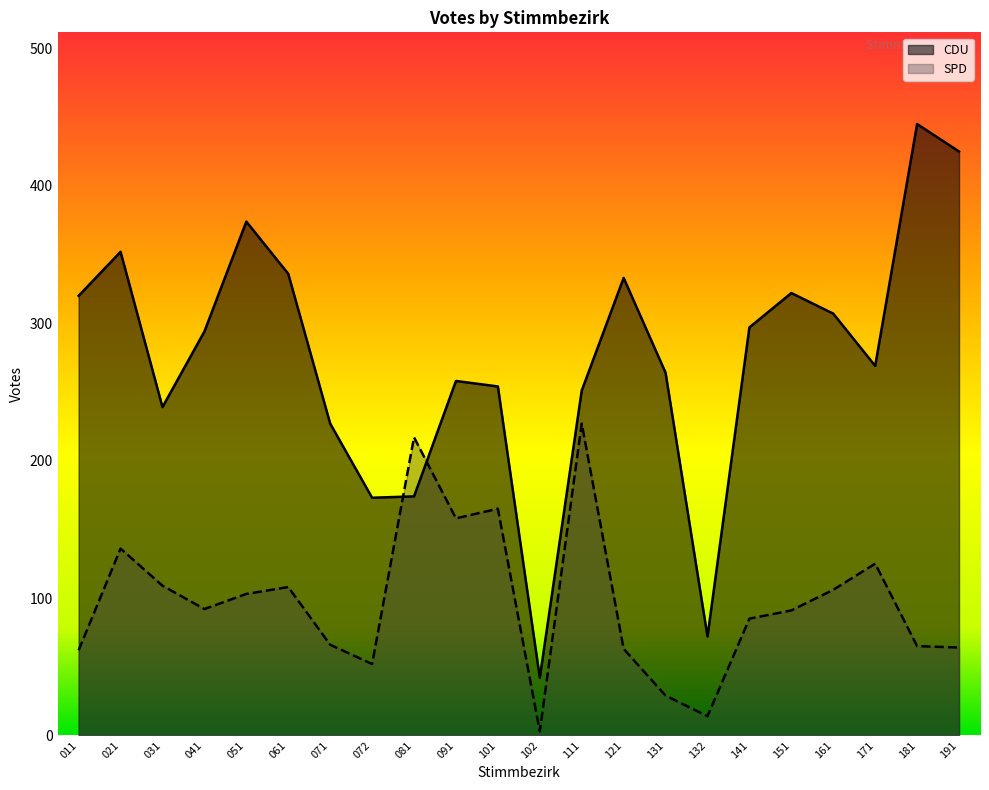

Which series has the largest total across all categories?

CDU